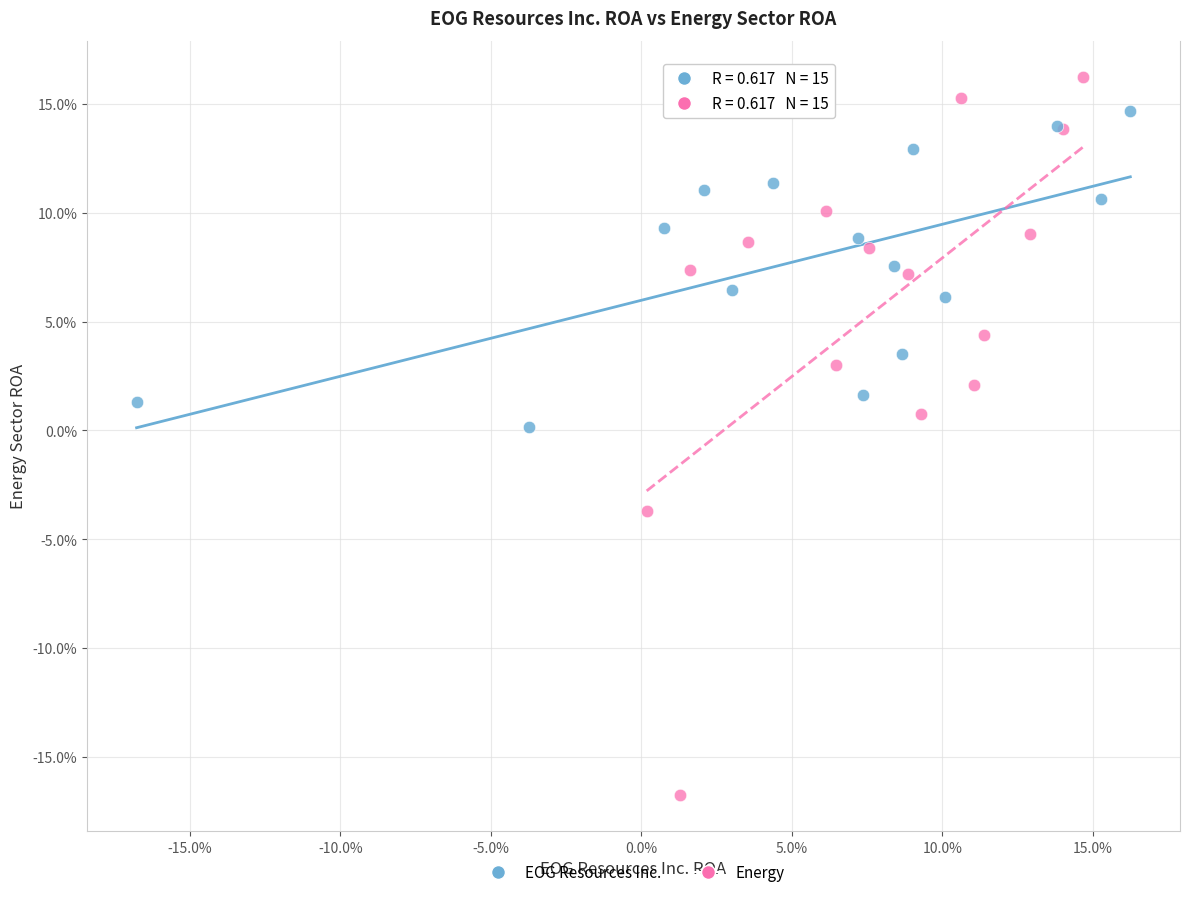

Which series has the widest spread of Y values?

Energy